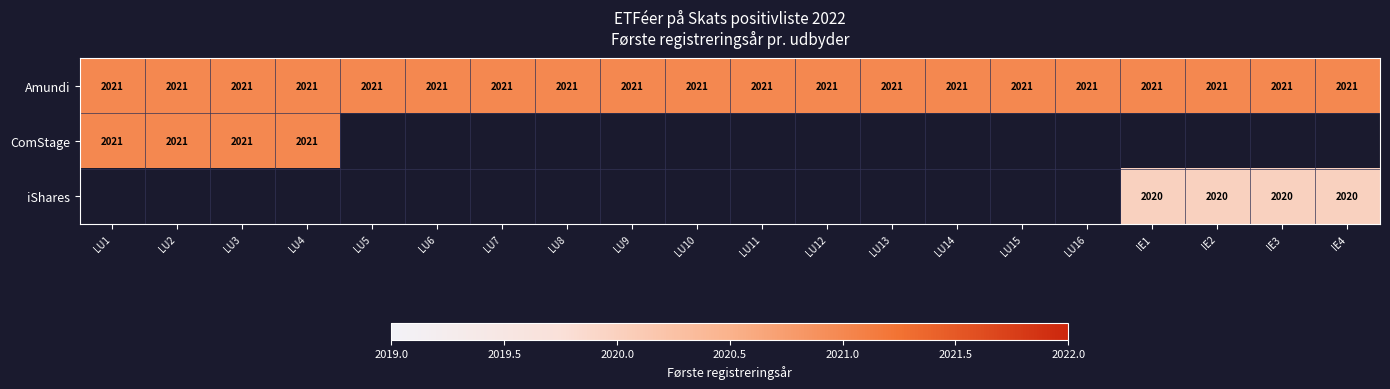

What is the sum of the Amundi values at LU6 and LU14?

4042